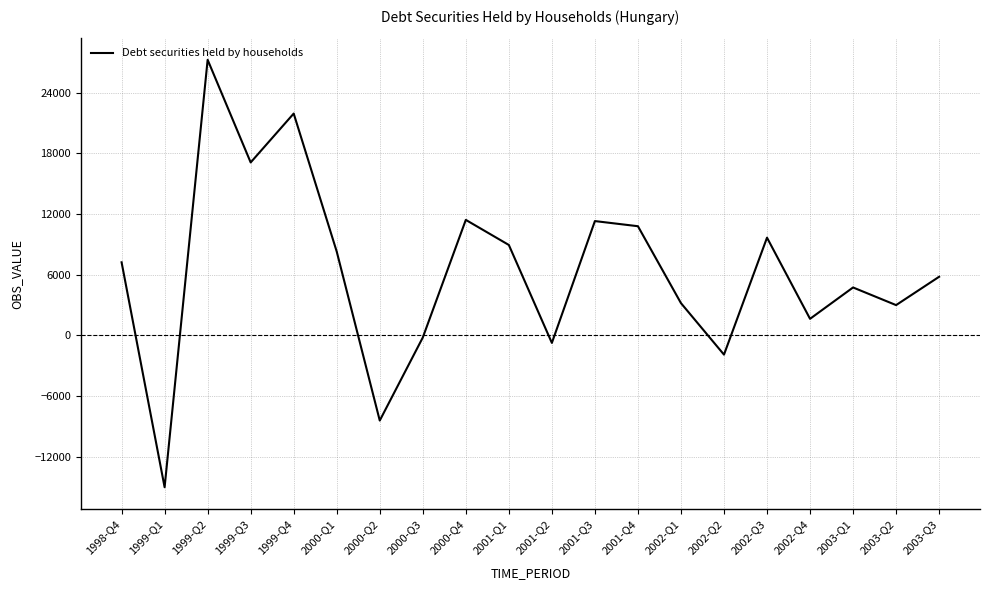

How many negative values are there?

5